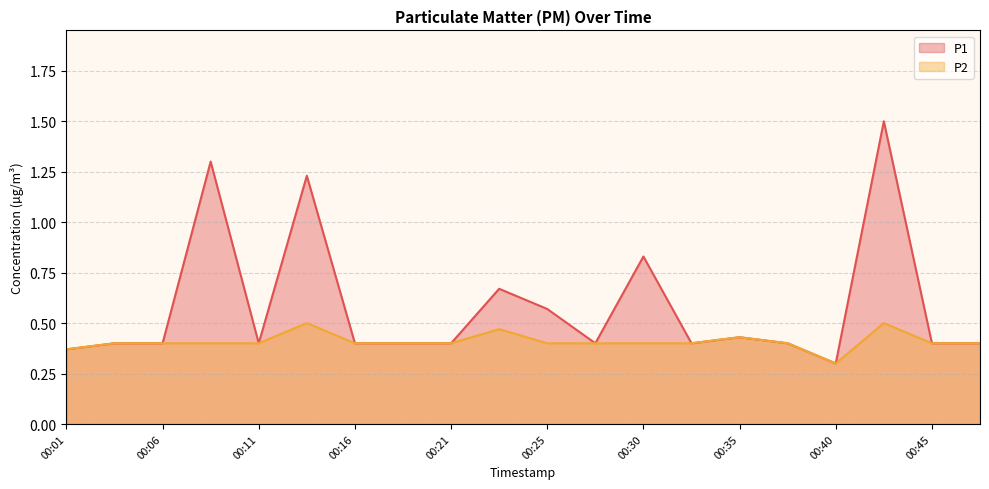

Rank the series by their maximum value, from highest to lowest.

P1, P2